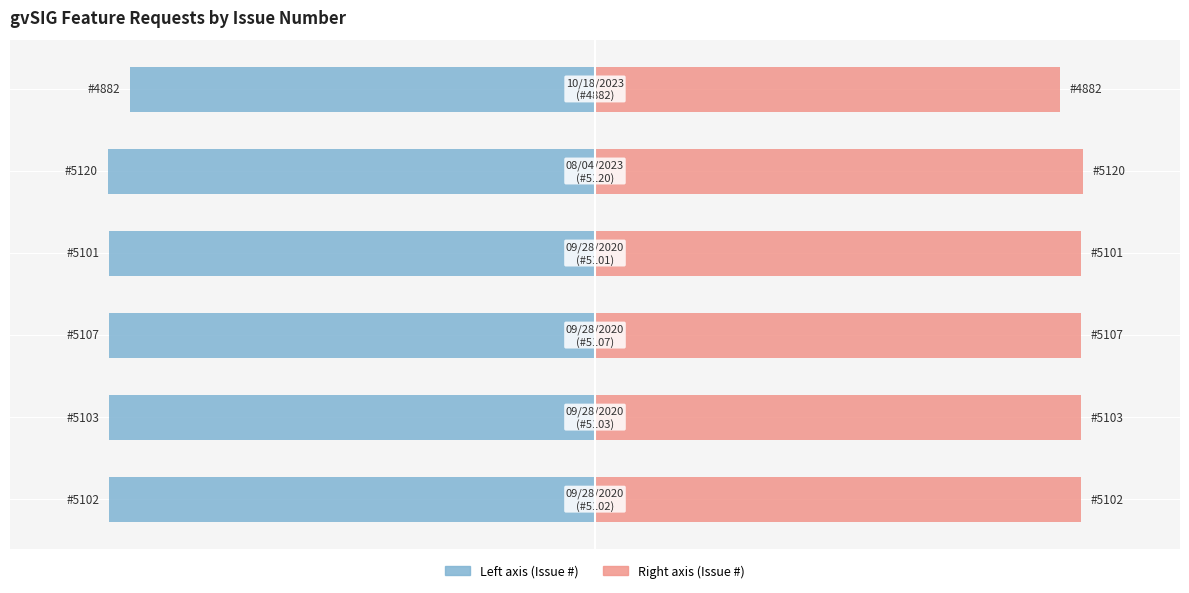

Rank the series by their average value, from lowest to highest.

Issue # (left), Issue # (right)